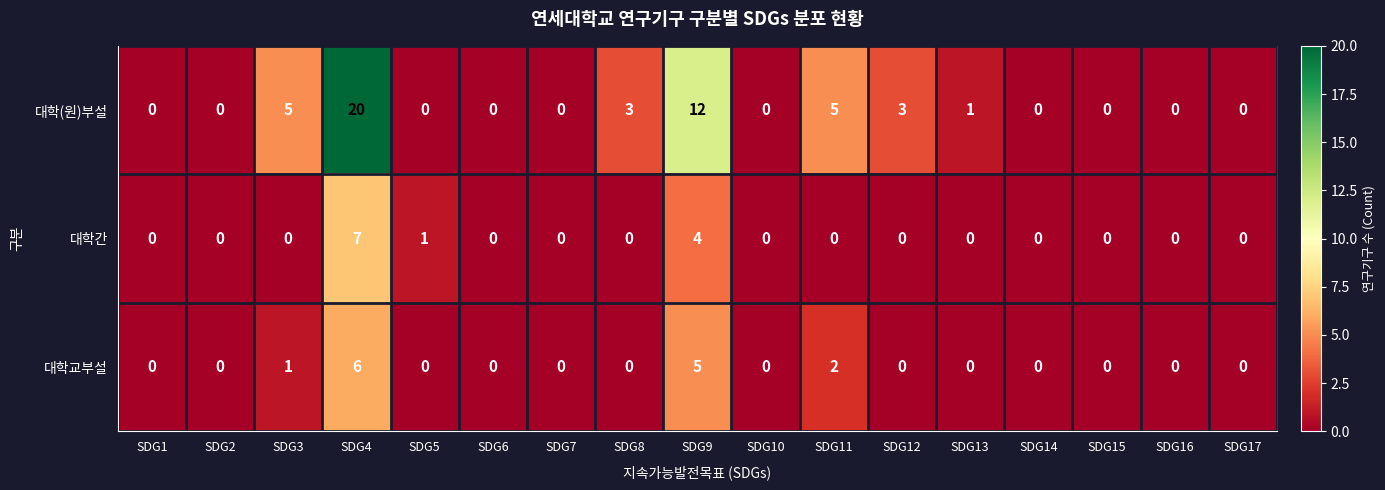

Rank the series by their maximum value, from lowest to highest.

대학교부설, 대학간, 대학(원)부설